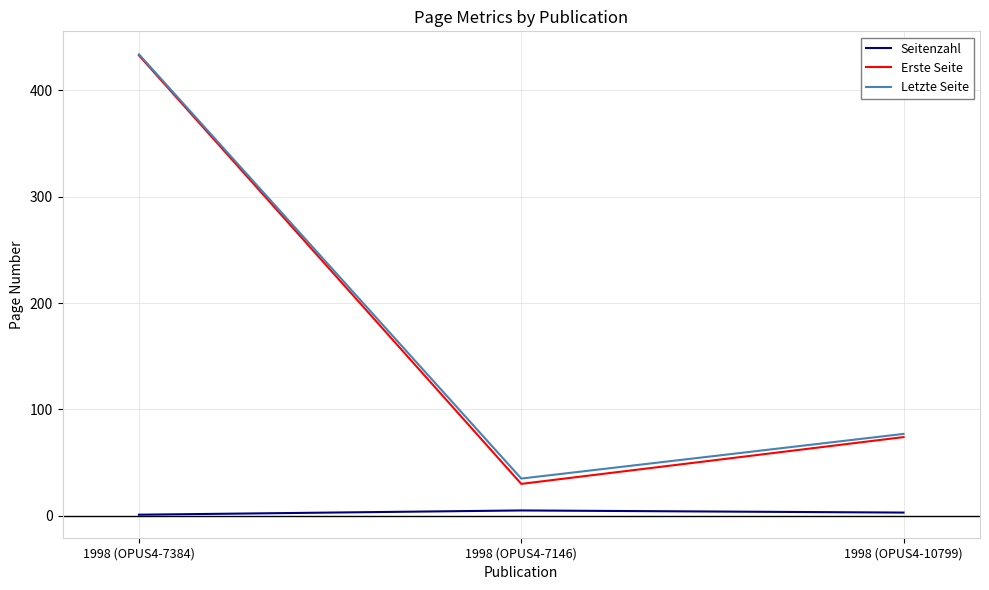

Is it true that Erste Seite equals 30 at 1998 (OPUS4-7146)?

True